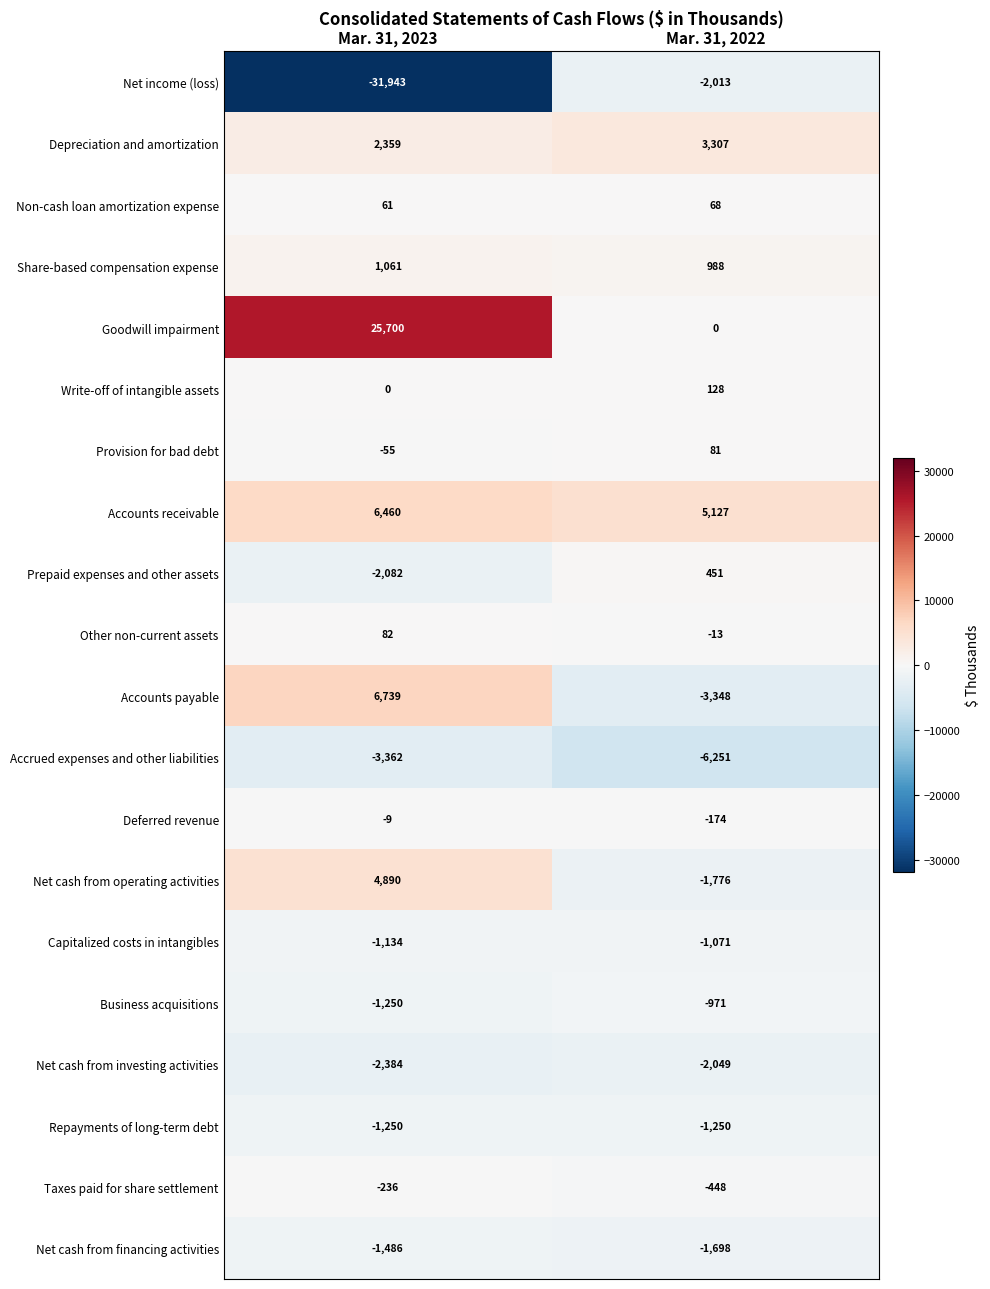

What is the total value across all series at Mar. 31, 2023?

2161